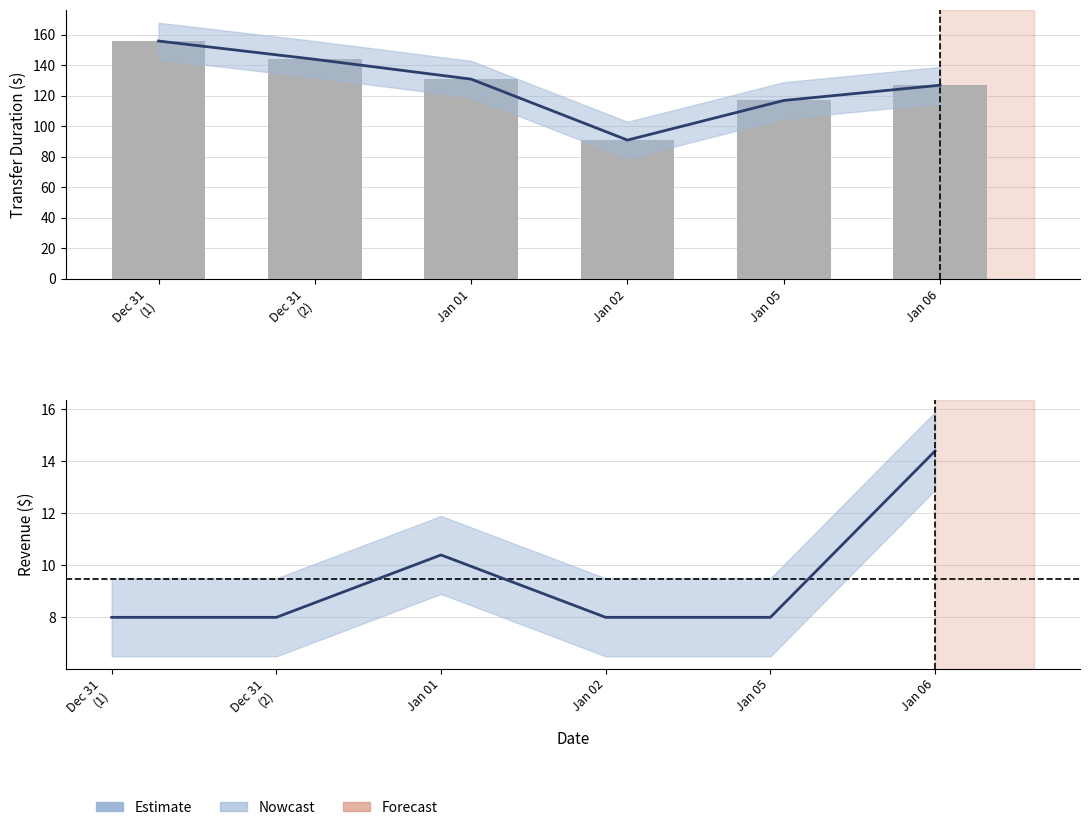

List the labels in order of Estimate value, largest first.

Jan 06, Jan 01, Dec 31
(1), Dec 31
(2), Jan 02, Jan 05